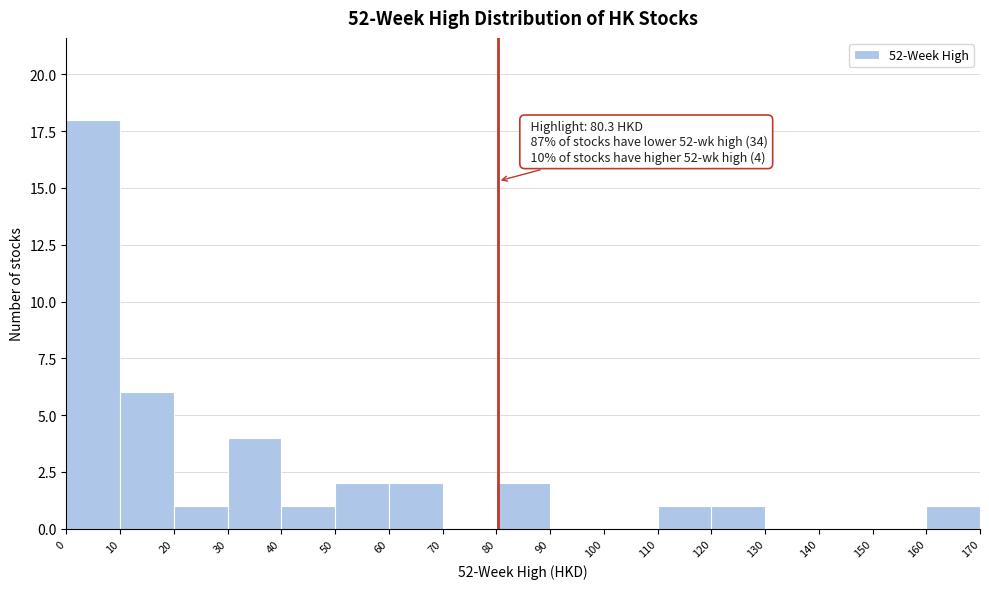

Which range on the x-axis has the tallest bar?

0 to 10